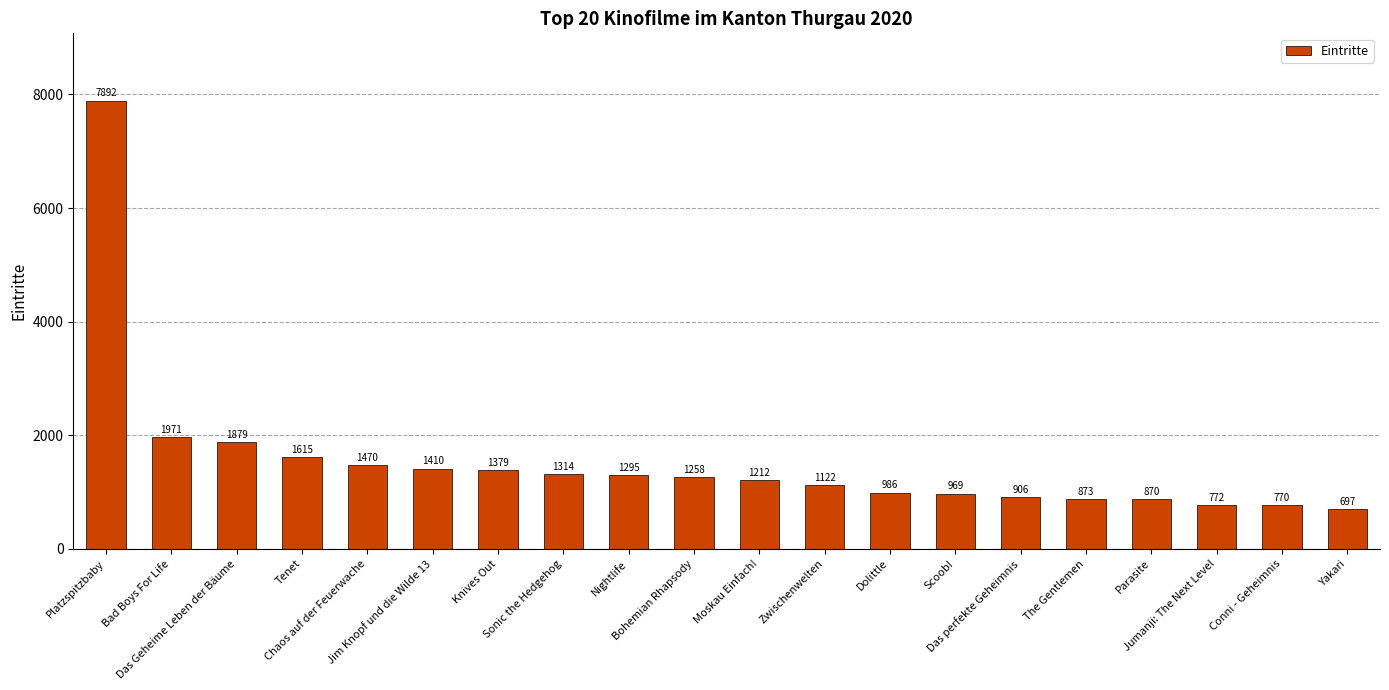

What is the minimum value shown in the chart?

697